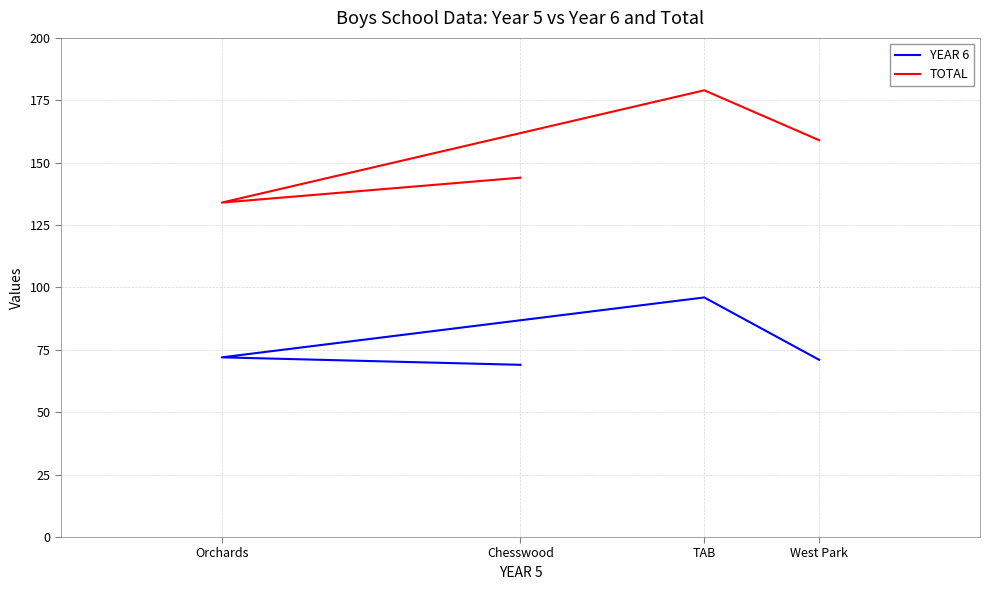

Which has a higher value, Orchards or Chesswood?

Orchards